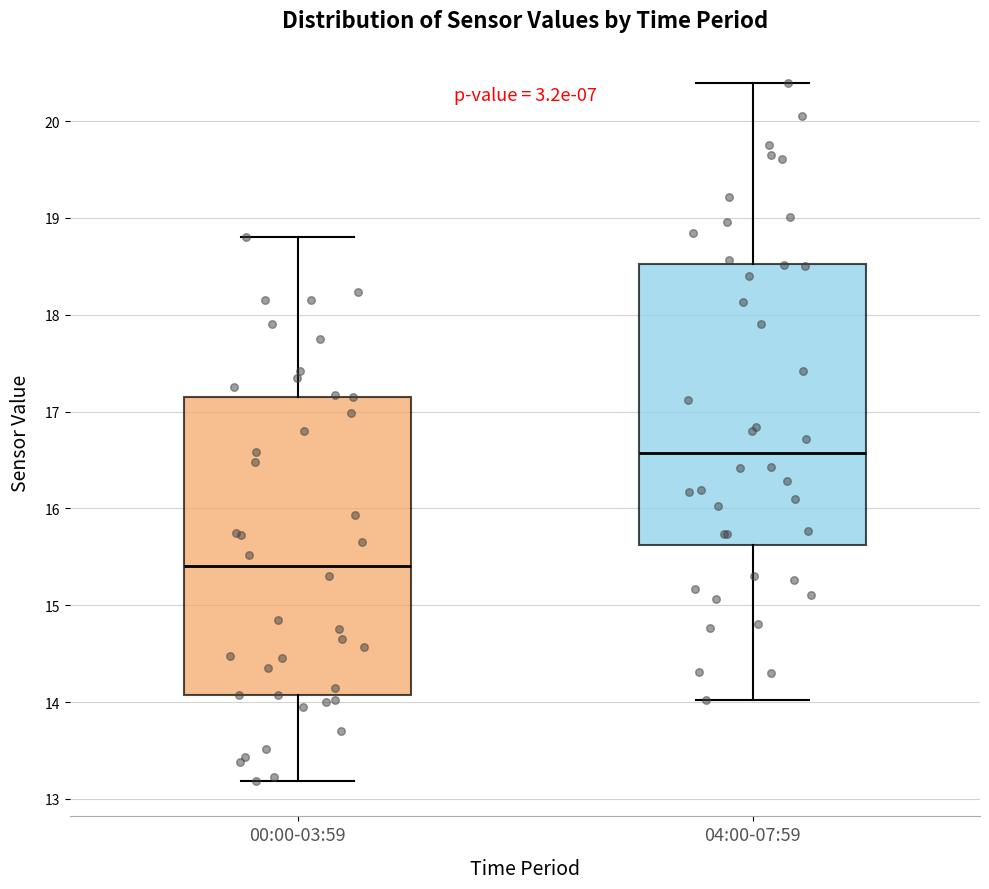

Which box's median line is the highest?

04:00-07:59